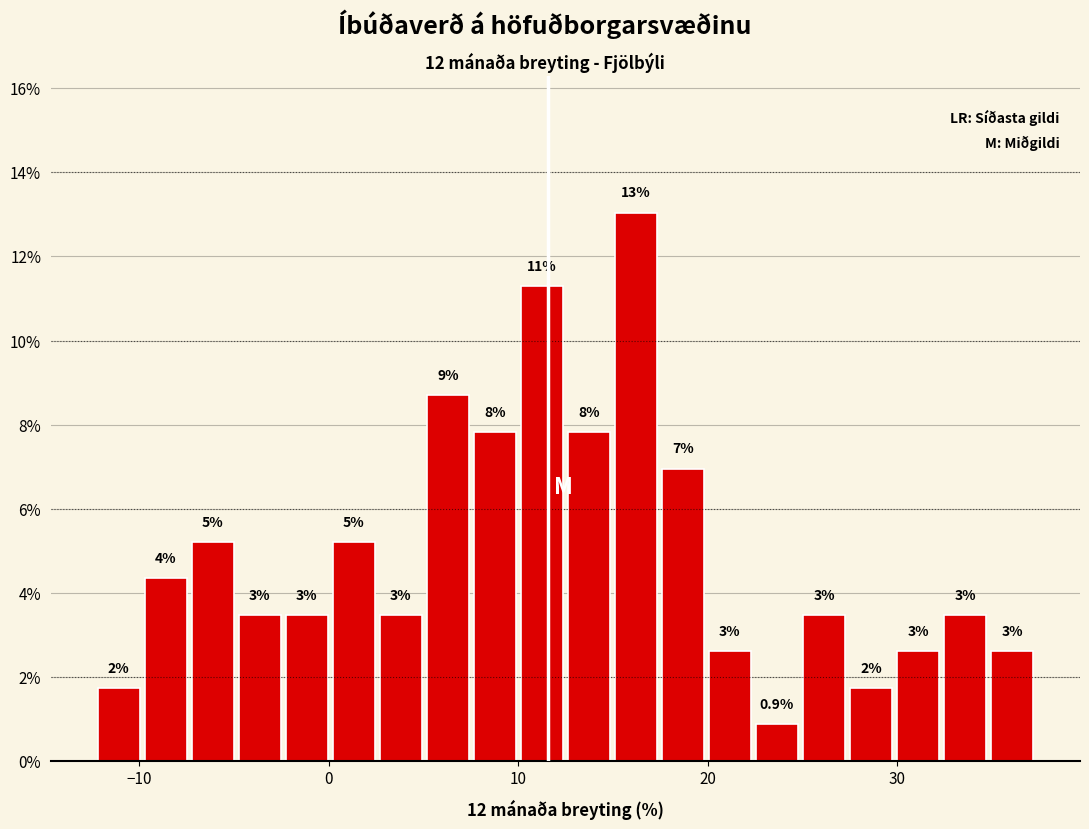

Around what value on the x-axis is the tallest bar? Give the approximate position of its centre, as read against the axis.

16